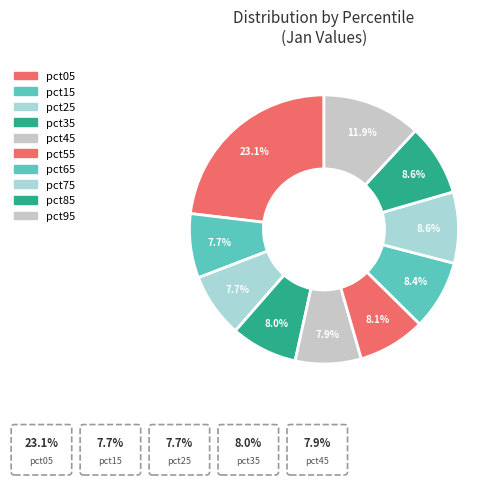

Is it true that pct25 is 1% of the pie?

False